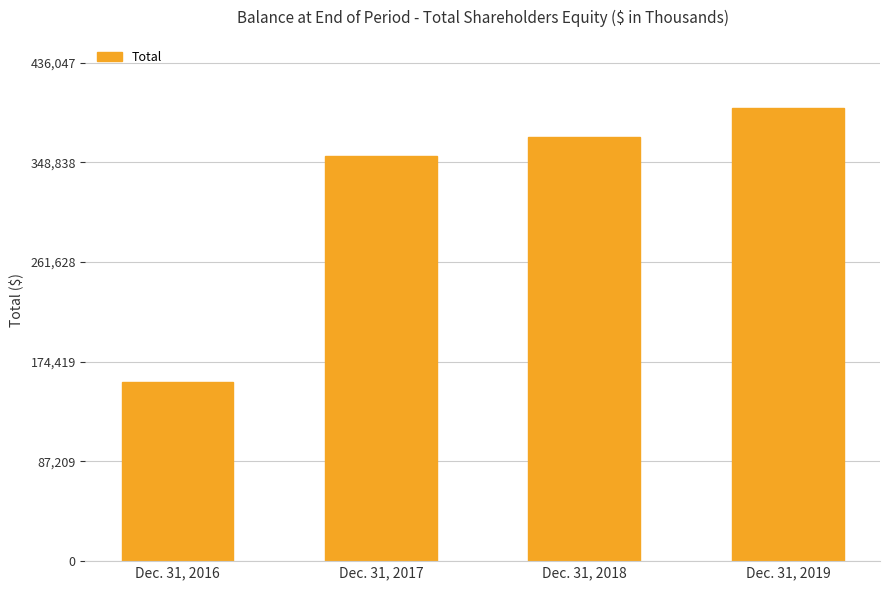

What is the value of the 3rd bar from the left?

370579